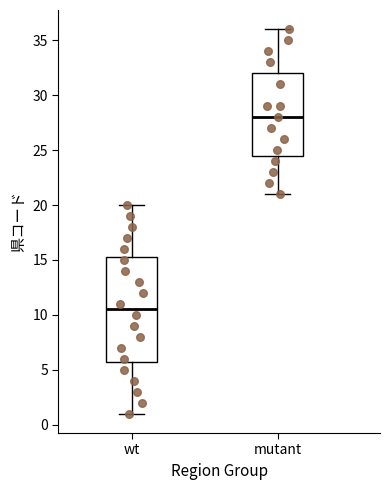

Which box is the tallest, from its lower edge to its upper edge?

wt